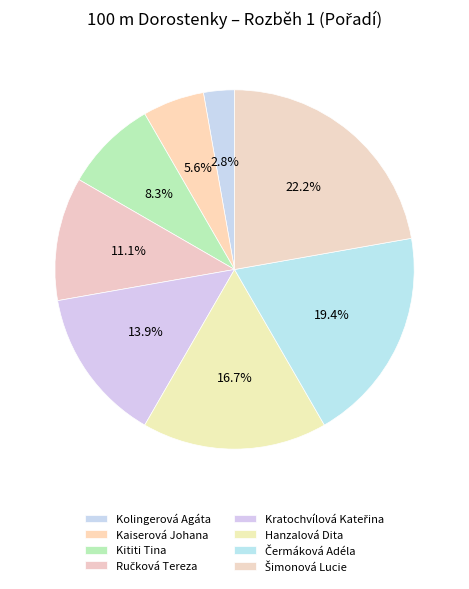

To the nearest percent, what is the difference between the Kititi Tina and Kratochvílová Kateřina slice percentages?

6%